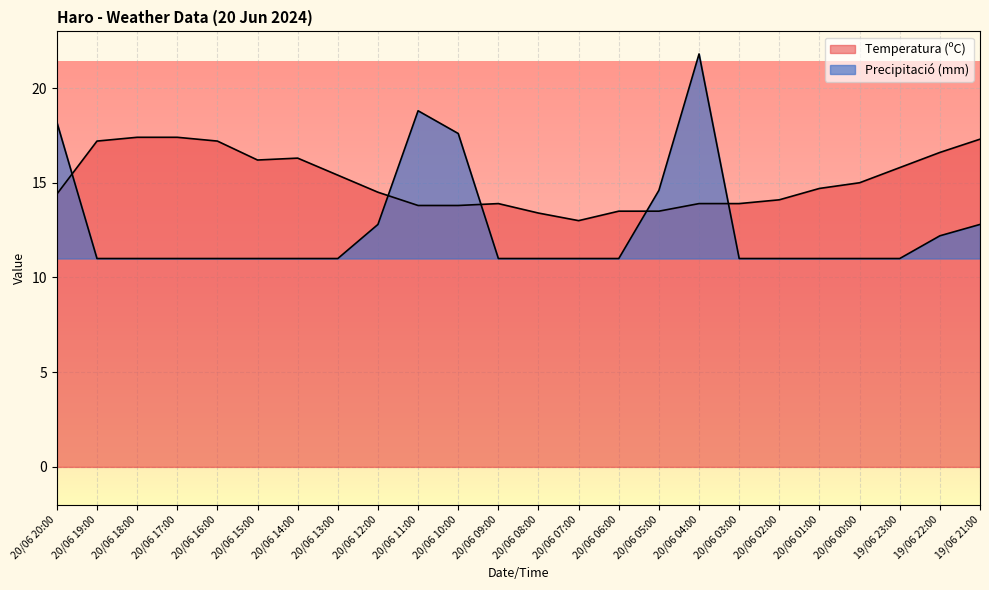

What is the difference between the maximum and second lowest values in the Temperatura (ºC) series?

4.0